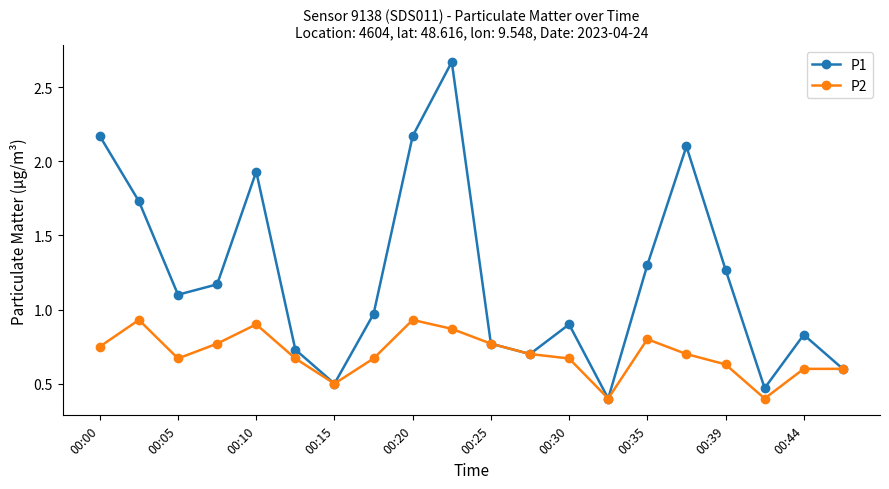

In P2, how many points are lower than both neighbors (excluding endpoints)?

4